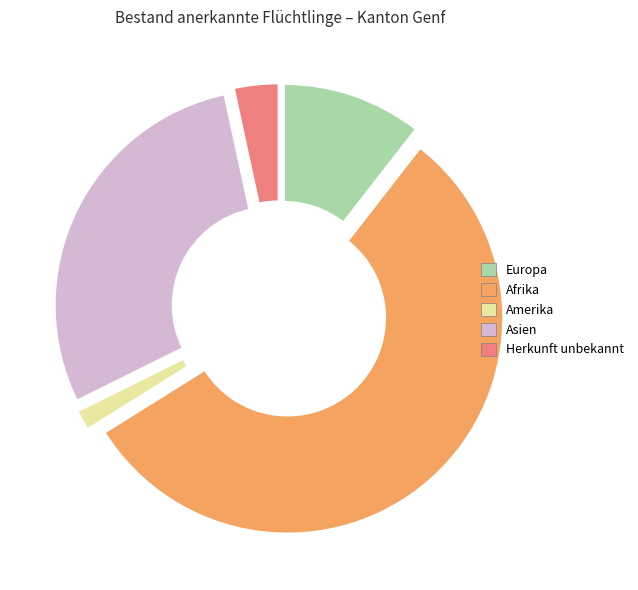

To the nearest percent, what is the difference between the largest and smallest slice percentages?

56%